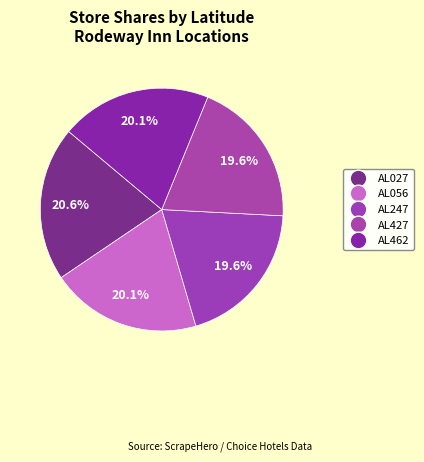

Count the number of slices in the pie.

5